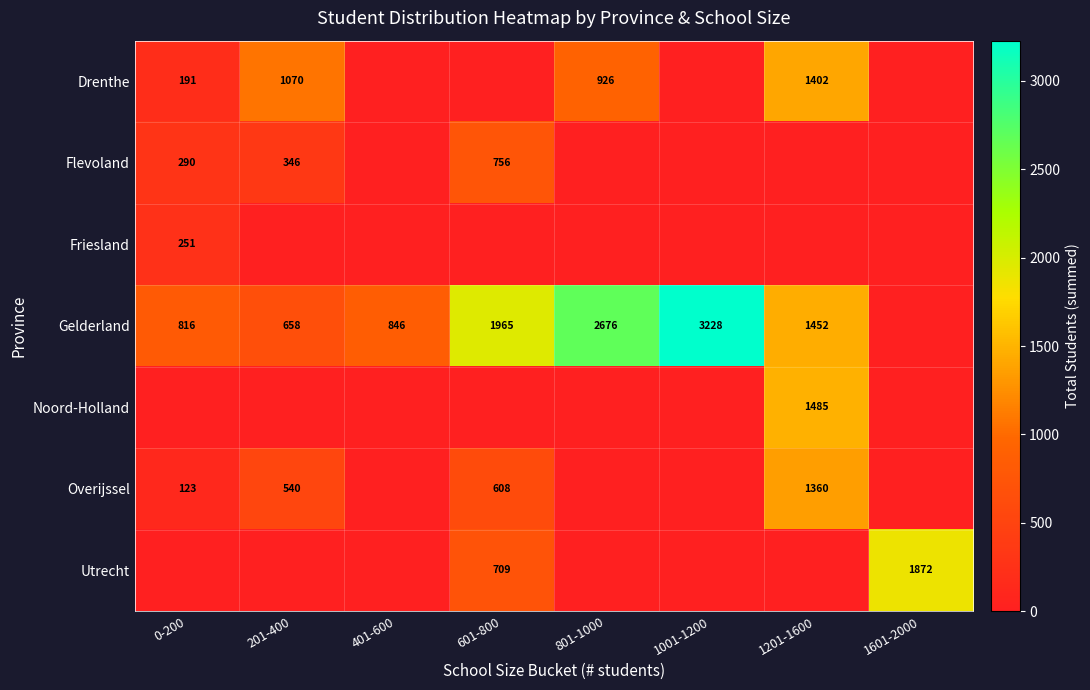

At which category does the chart reach its minimum across all series?

401-600